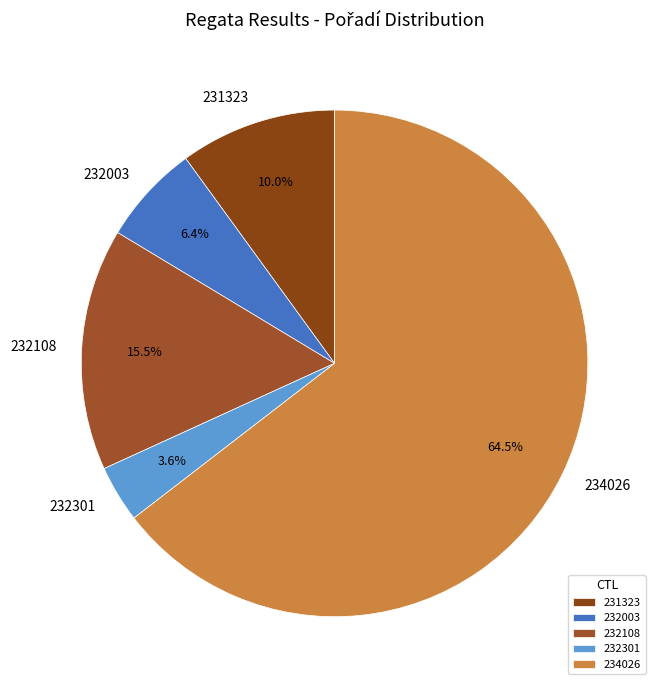

Is 234026 the majority of the pie?

Yes